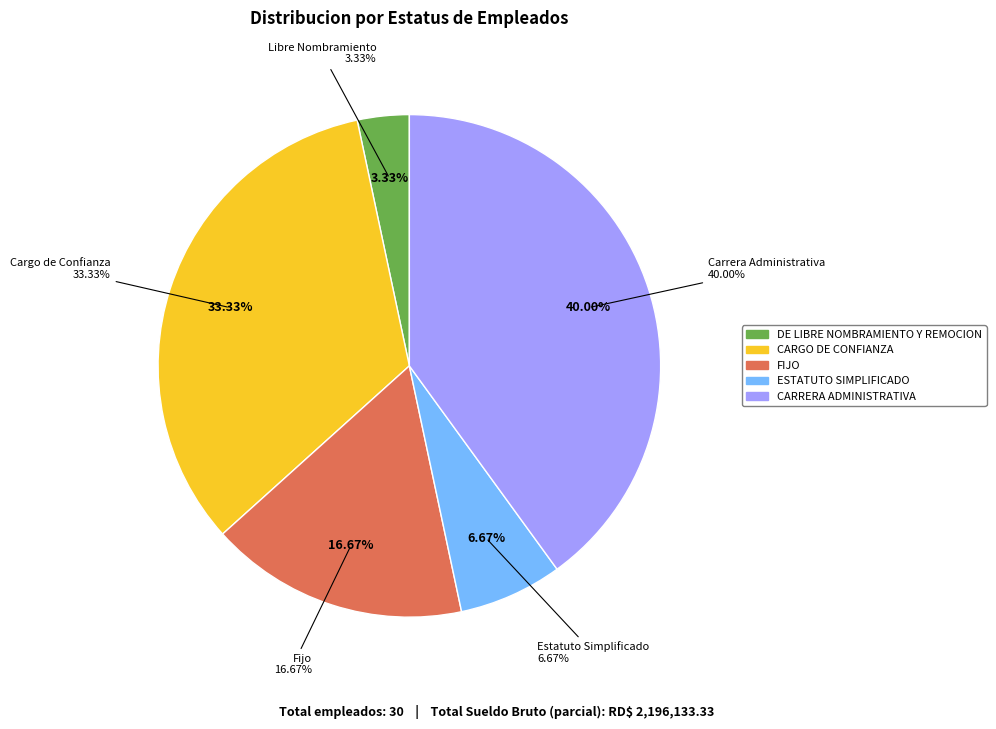

Is there a majority slice in this chart?

No